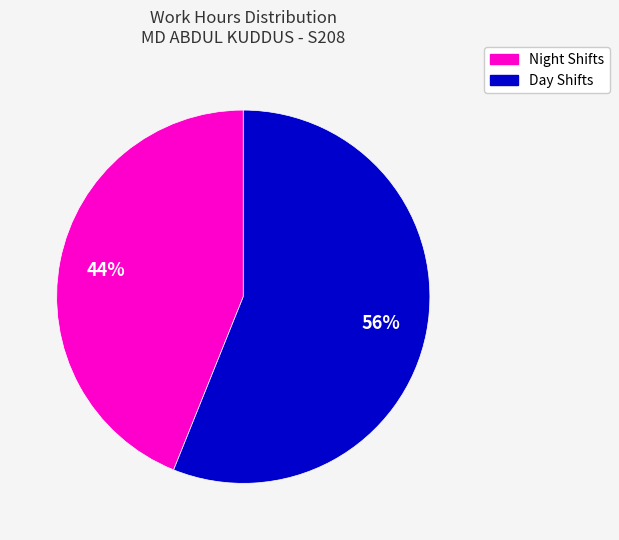

To the nearest percent, what is the difference between the largest and smallest slice percentages?

12%